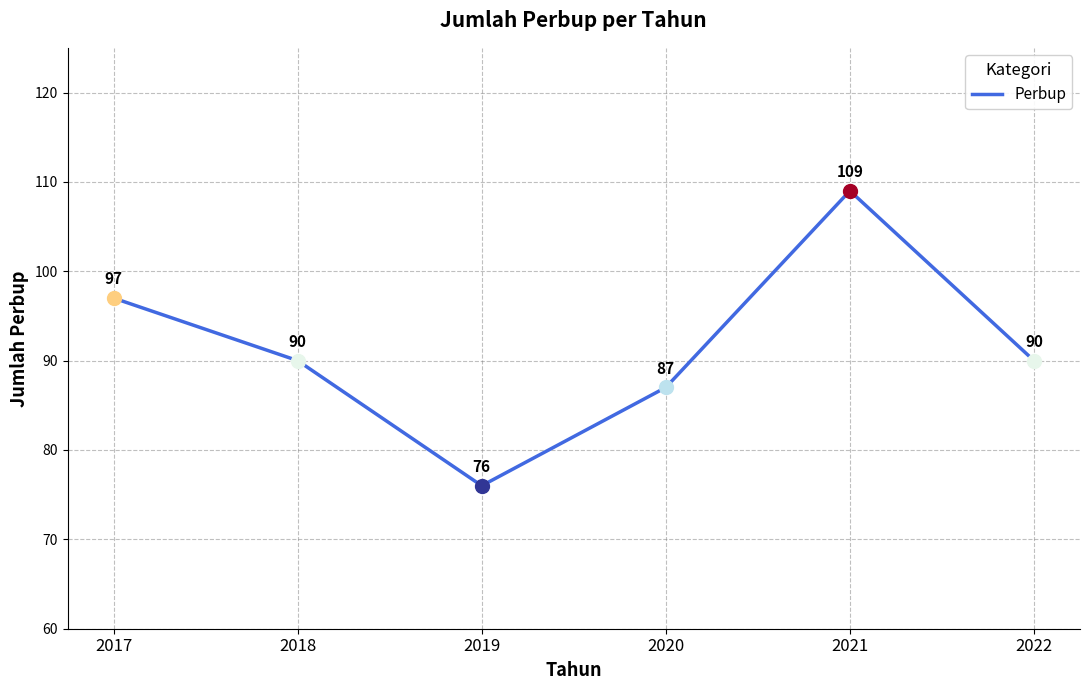

Reading left to right, extract all data points from this chart.

97	90	76	87	109	90